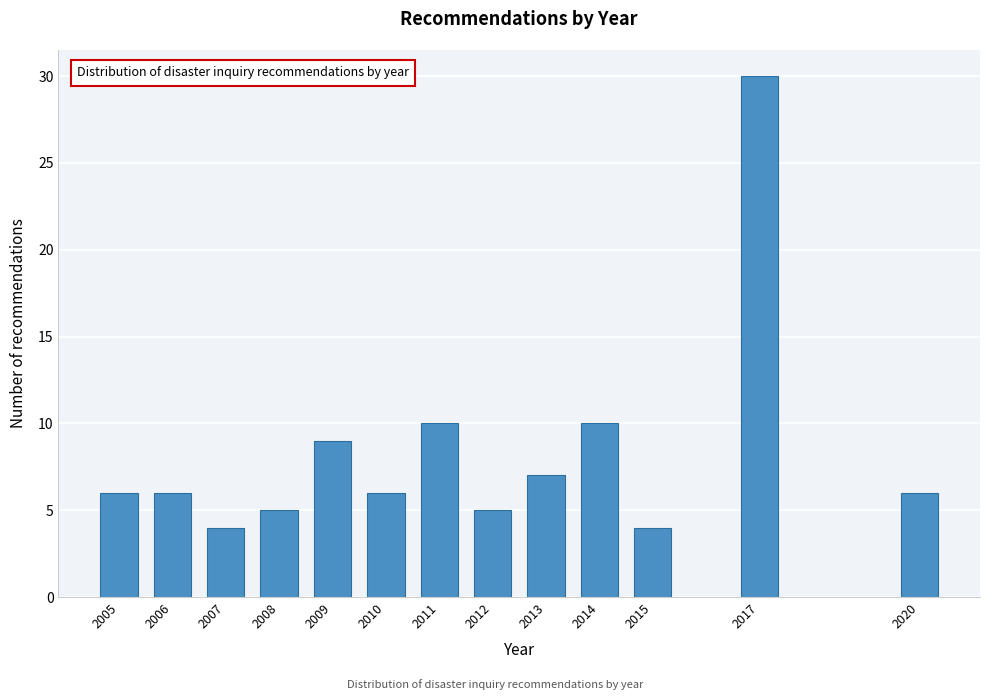

Reading right to left, extract all data points from this chart.

2020=6	2017=30	2015=4	2014=10	2013=7	2012=5	2011=10	2010=6	2009=9	2008=5	2007=4	2006=6	2005=6